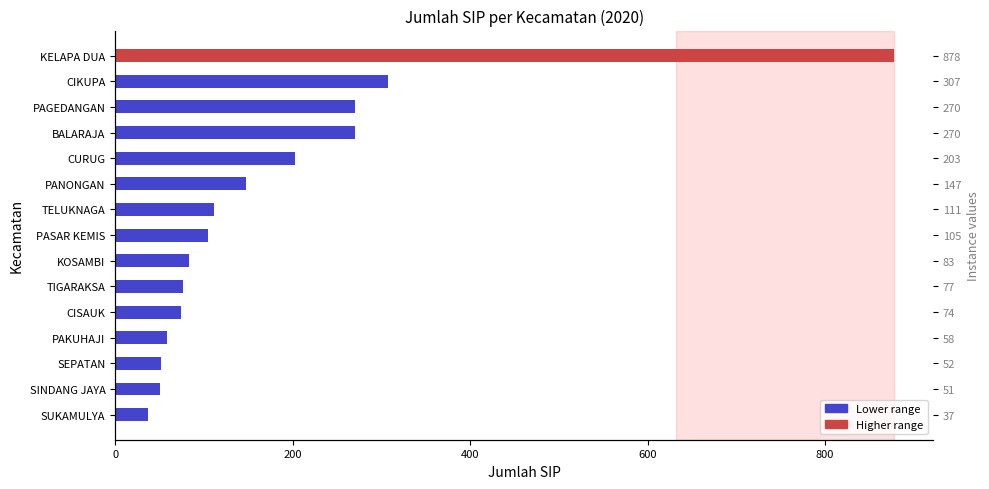

The value at CURUG is 363. True or false?

False